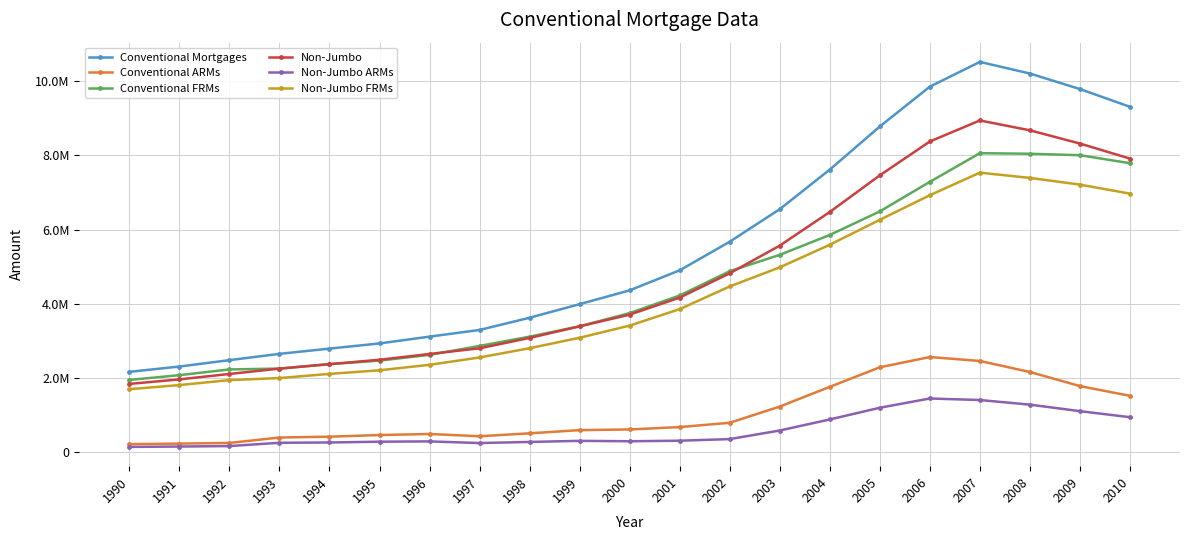

Does the chart have visible grid lines?

Yes